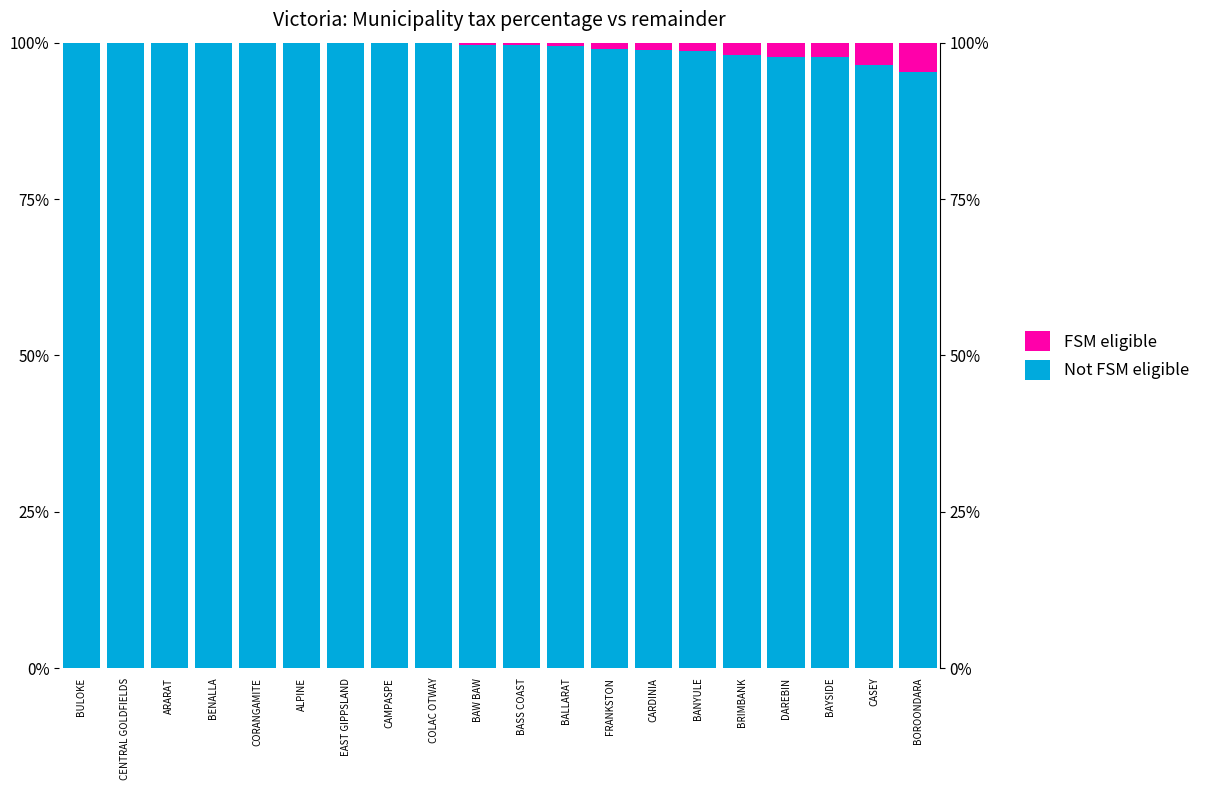

What is the value of the FSM eligible bar at the 16th from the left?

2.0